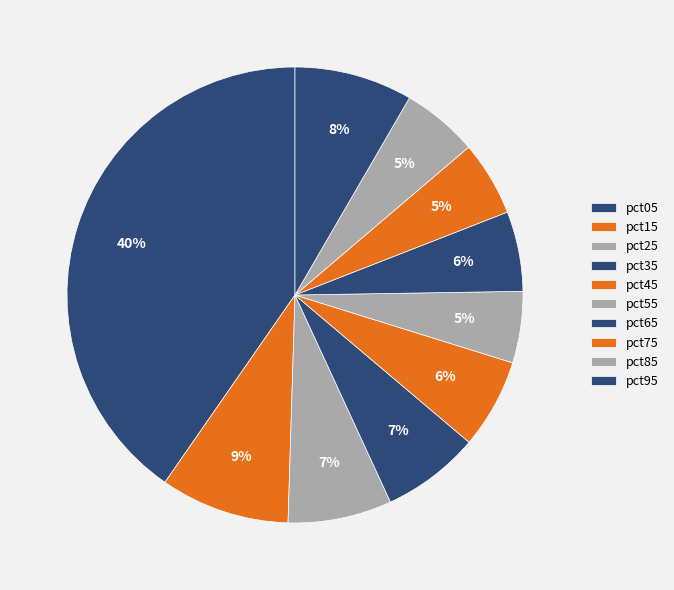

Which slice is the smallest?

pct55